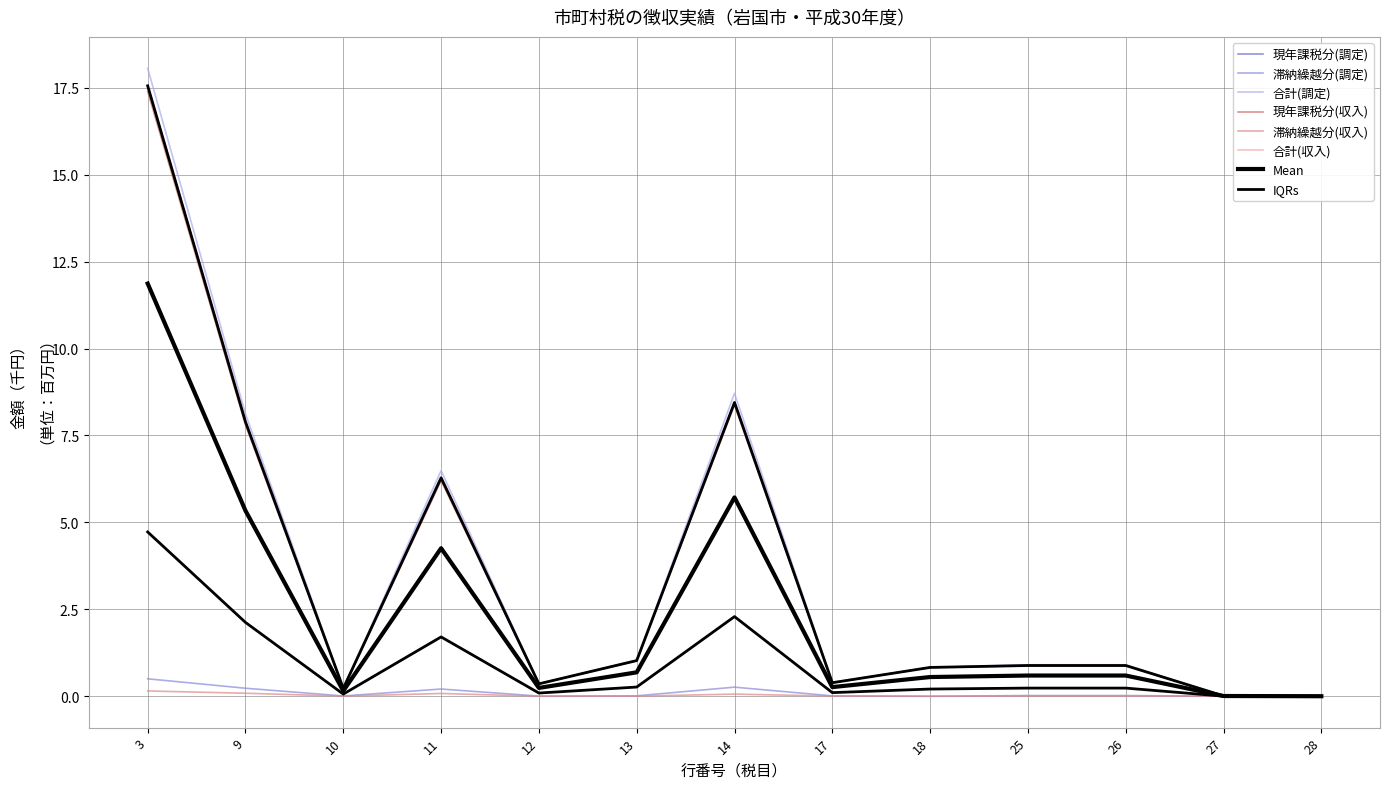

What is the spread (max minus min) of values at 26?

0.9